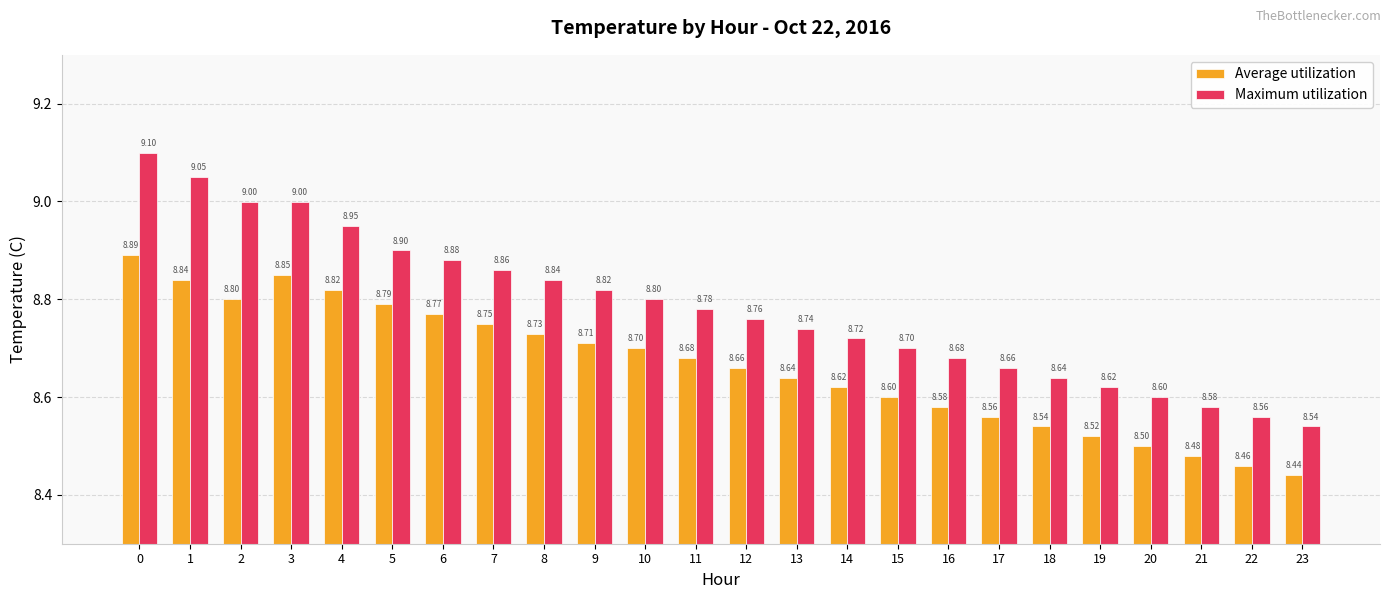

At how many categories does at least one series exceed 8?

24